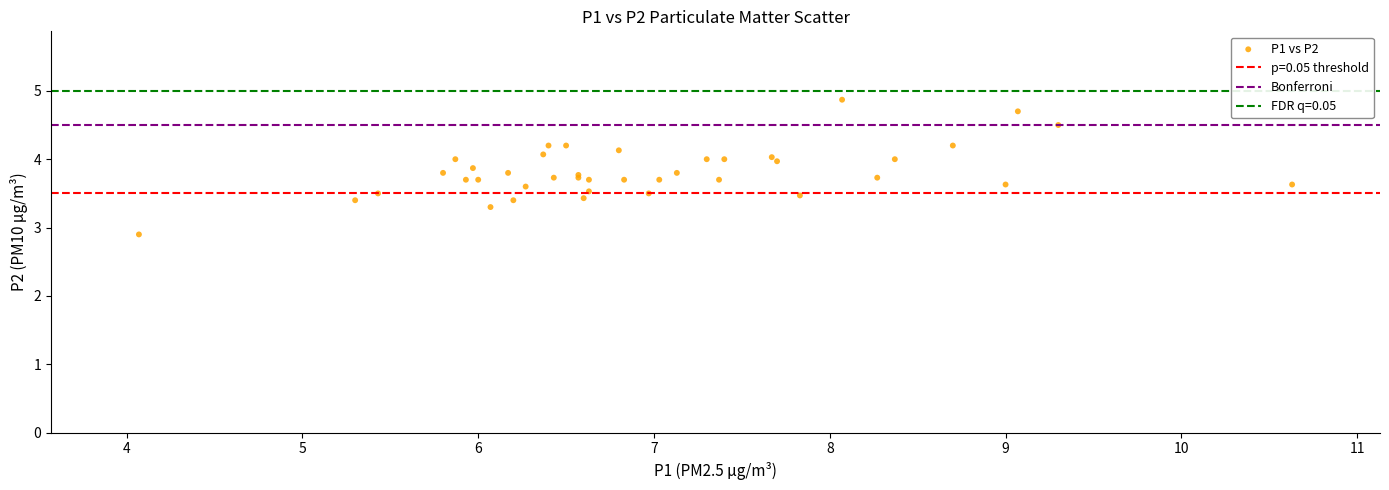

What Y value in the scatter plot is closest to 3?

2.9